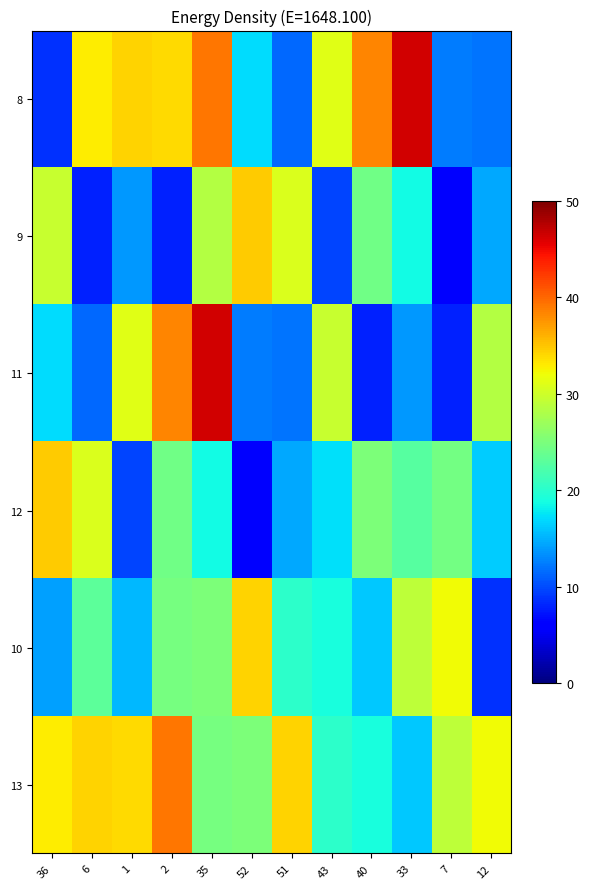

At how many categories does at least one series exceed 34?

9